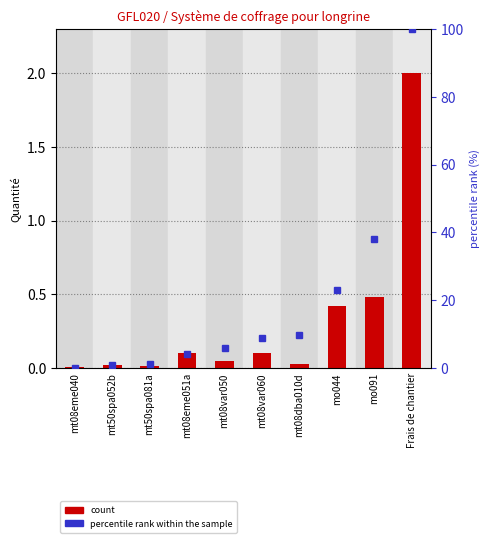

Reading right to left, list all the values displayed in this chart.

Quantité (count): Frais de chantier=2.0	mo091=0.5	mo044=0.4	mt08dba010d=0.0	mt08var060=0.1	mt08var050=0.1	mt08eme051a=0.1	mt50spa081a=0.0	mt50spa052b=0.0	mt08eme040=0.0
percentile rank within the sample: Frais de chantier=100.0	mo091=37.9	mo044=23.0	mt08dba010d=9.9	mt08var060=8.9	mt08var050=5.8	mt08eme051a=4.3	mt50spa081a=1.2	mt50spa052b=0.8	mt08eme040=0.2